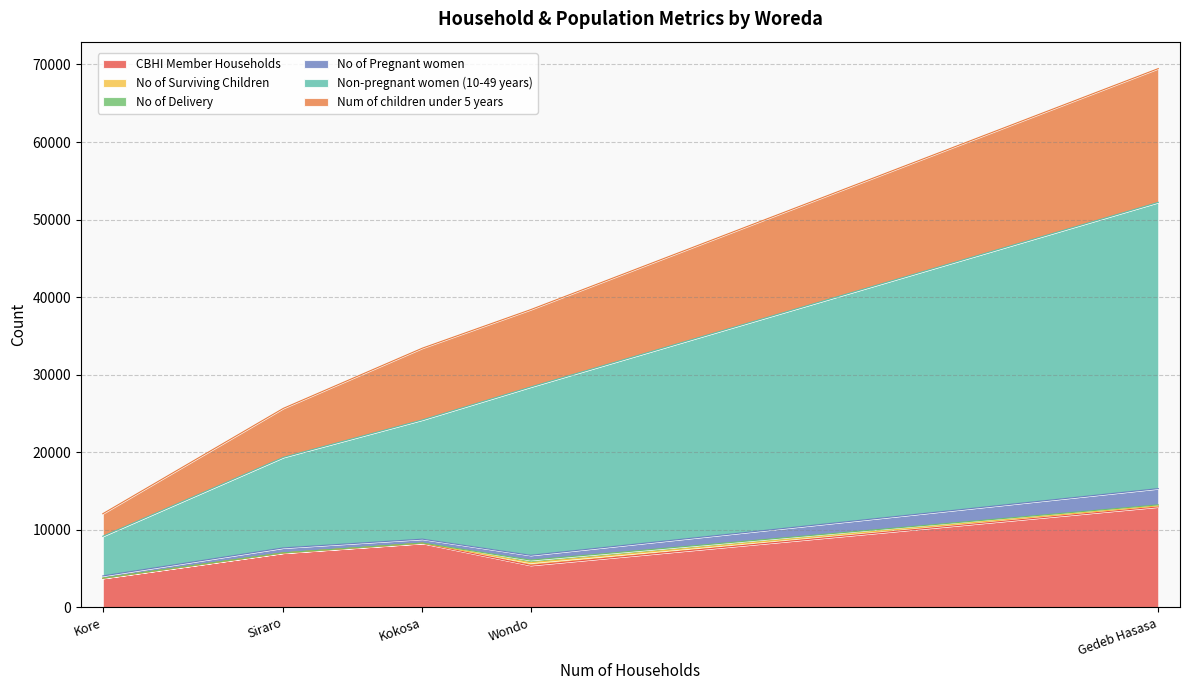

Rank the series by their maximum value, from highest to lowest.

Non-pregnant women (10-49 years), Num of children under 5 years, CBHI Member Households, No of Pregnant women, No of Surviving Children, No of Delivery